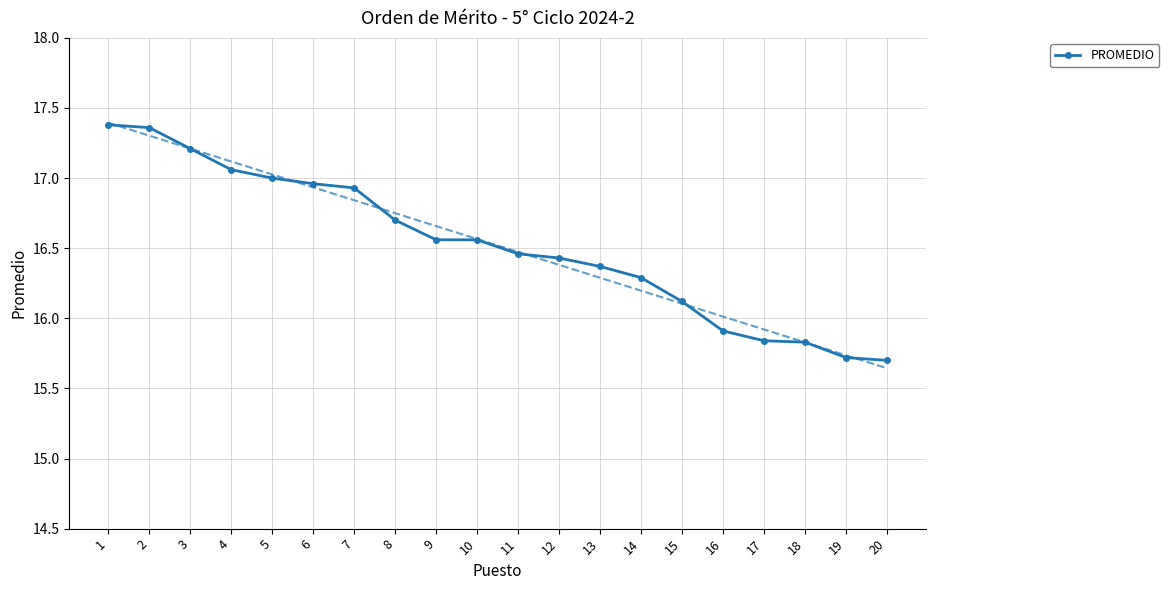

List the labels in order of value, smallest first.

20, 19, 18, 17, 16, 15, 14, 13, 12, 11, 9, 10, 8, 7, 6, 5, 4, 3, 2, 1